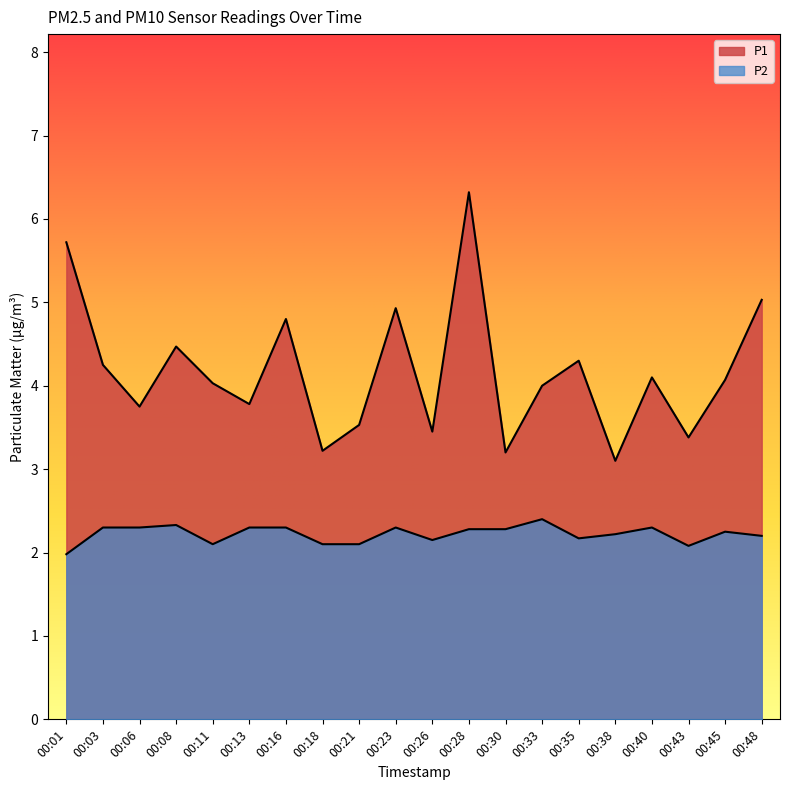

True or false: P1 and P2 intersect in this chart.

False